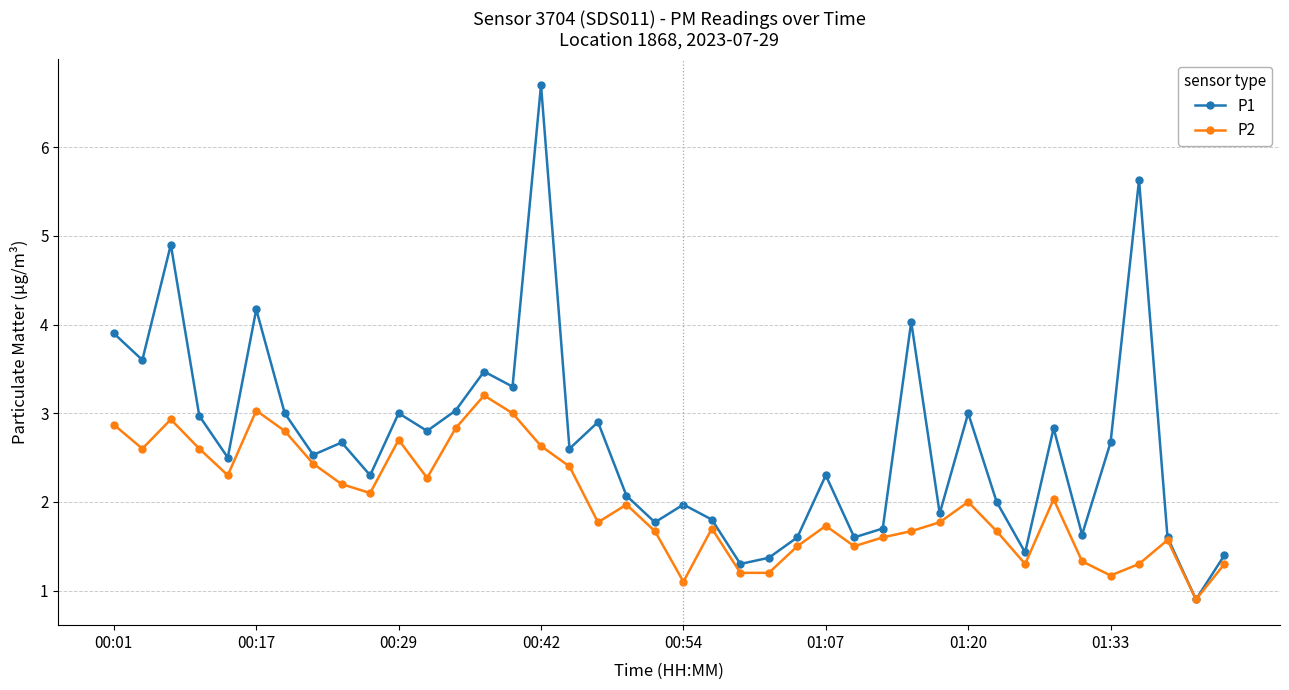

List the series in order of their overall mean, highest first.

P1, P2